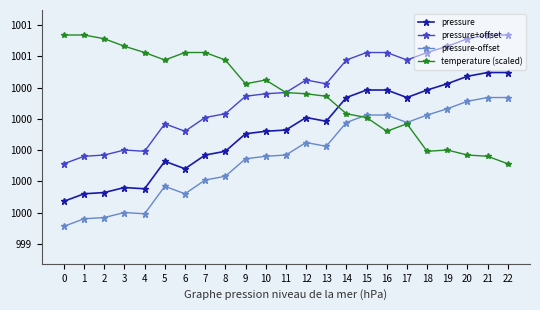

Is it true that pressure-offset equals 1490.6 at 15?

False